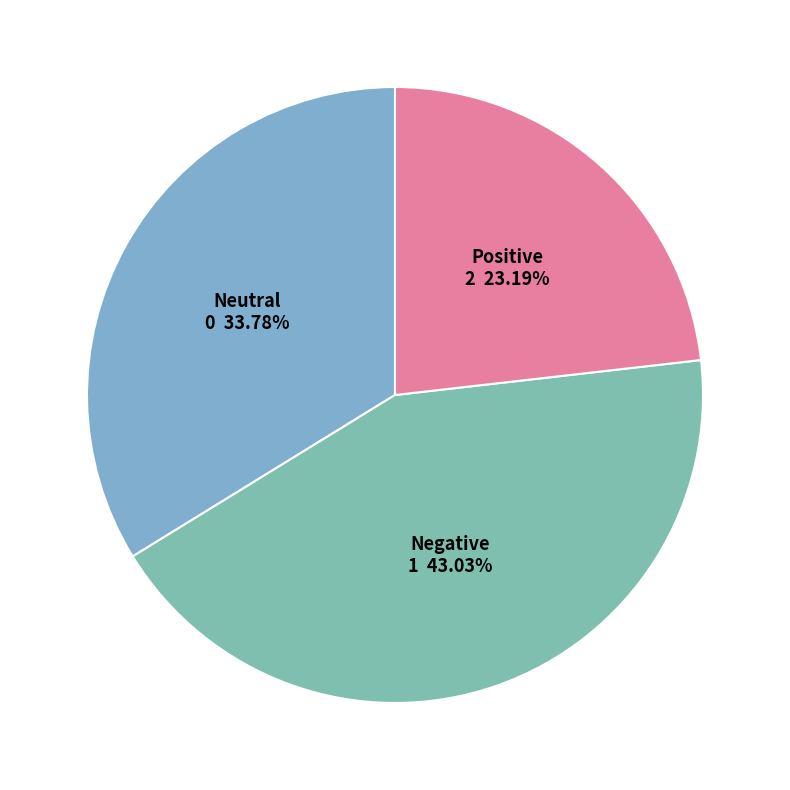

To the nearest percent, what is the average slice percentage?

33%